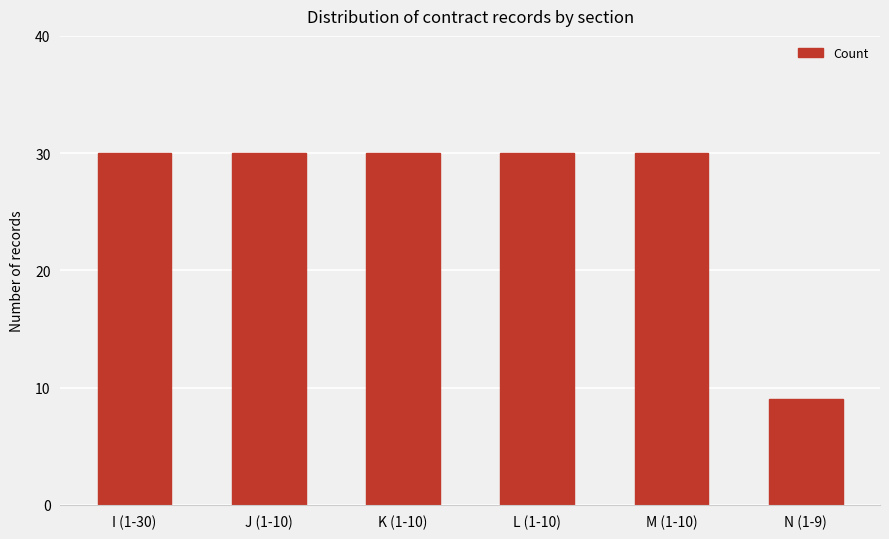

What is the sum of the values at K (1-10) and M (1-10)?

60